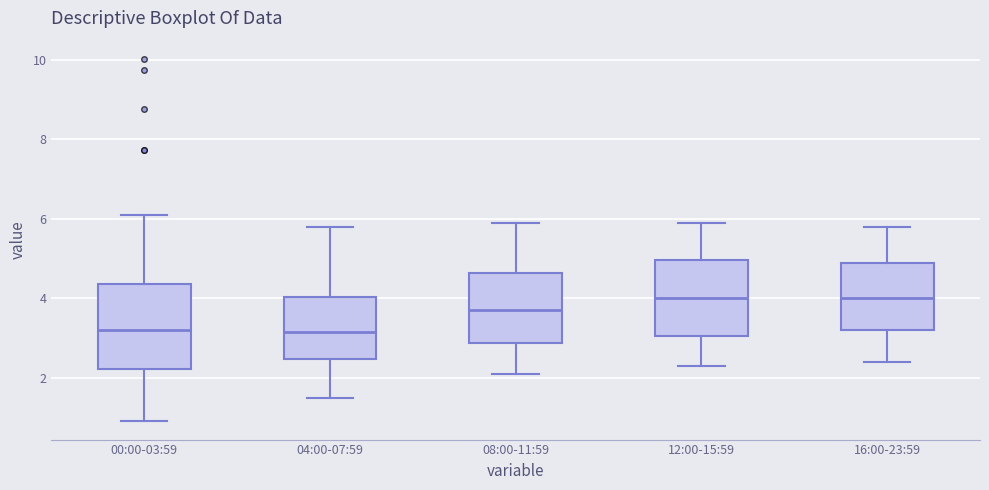

Reading left to right, transcribe this box plot: for each box, give where its median line is, the range the box spans, and where its two whiskers end, as read against the y-axis. The values are not printed on the chart, so give them approximately, as read against the axis.

00:00-03:59: median 3.2, box 2.2 to 4.4, whiskers 1.0 to 6.2
04:00-07:59: median 3.2, box 2.4 to 4.0, whiskers 1.6 to 5.8
08:00-11:59: median 3.8, box 2.8 to 4.6, whiskers 2.2 to 6.0
12:00-15:59: median 4.0, box 3.0 to 5.0, whiskers 2.4 to 6.0
16:00-23:59: median 4.0, box 3.2 to 4.8, whiskers 2.4 to 5.8